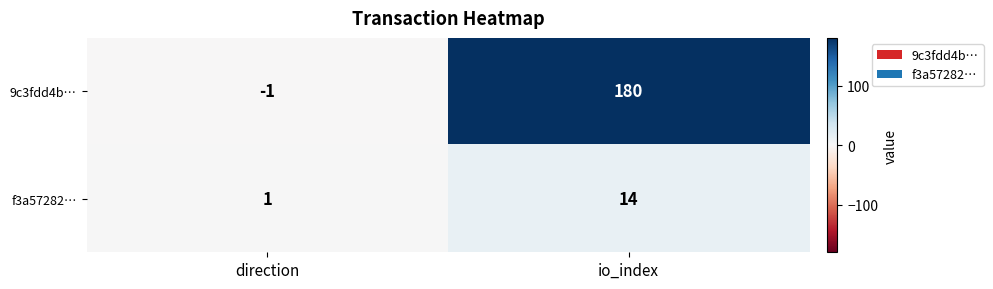

How many categories are shown in the chart?

2